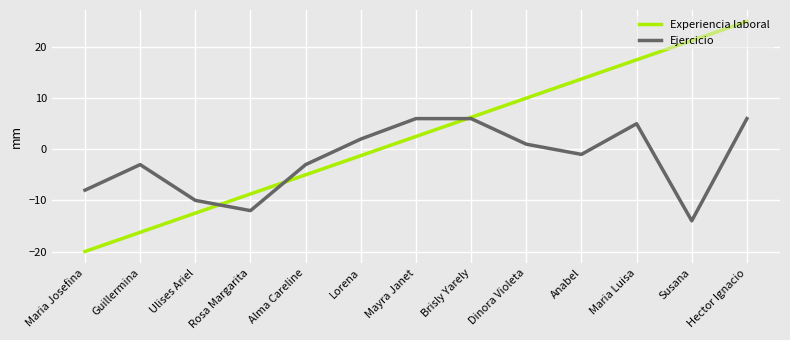

At which category is the sum across all series the highest?

Hector Ignacio